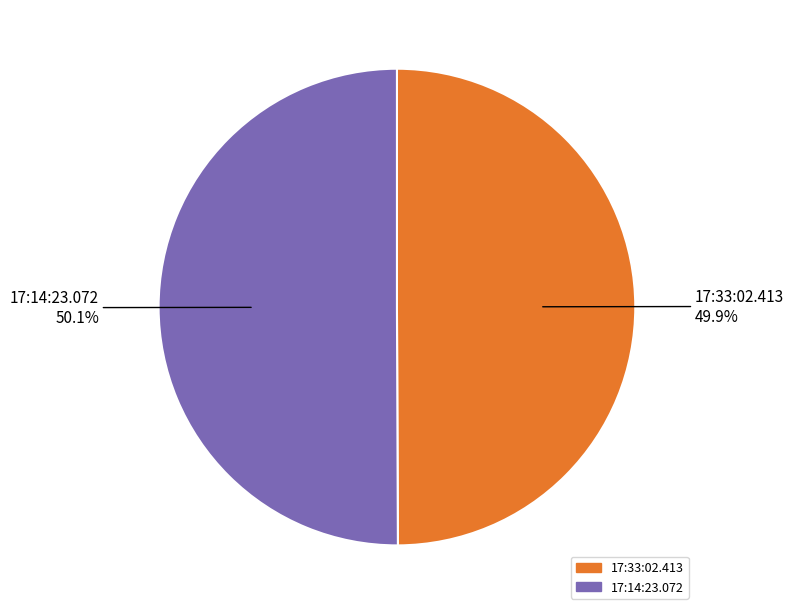

What is the ratio of the value at 17:14:23.072 to the value at 17:33:02.413?

1.0